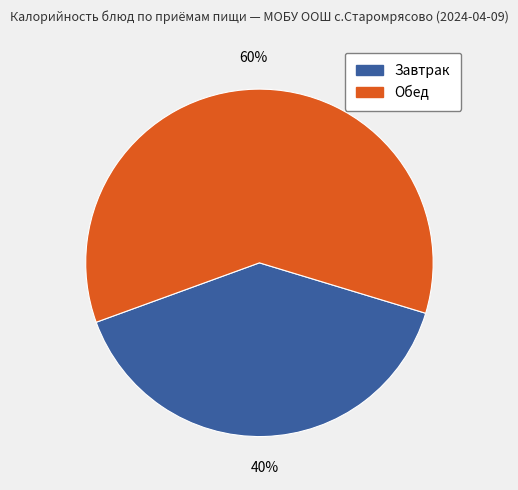

Is there a majority slice in this chart?

Yes